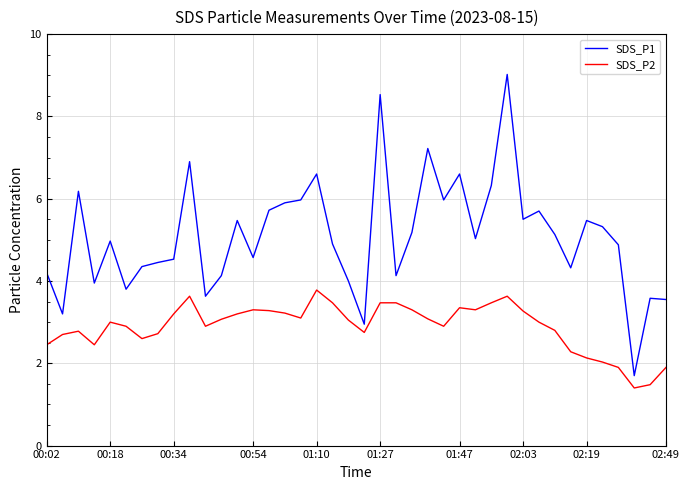

What is the difference between the maximum and minimum values in the SDS_P2 series?

2.4